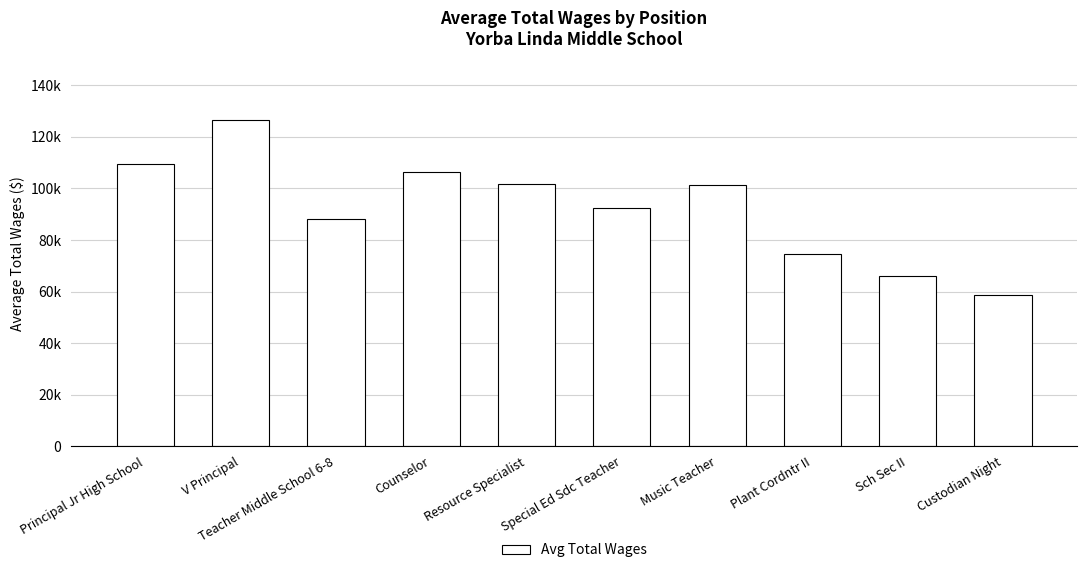

What is the change in value from Principal Jr High School to V Principal?

+17168.5